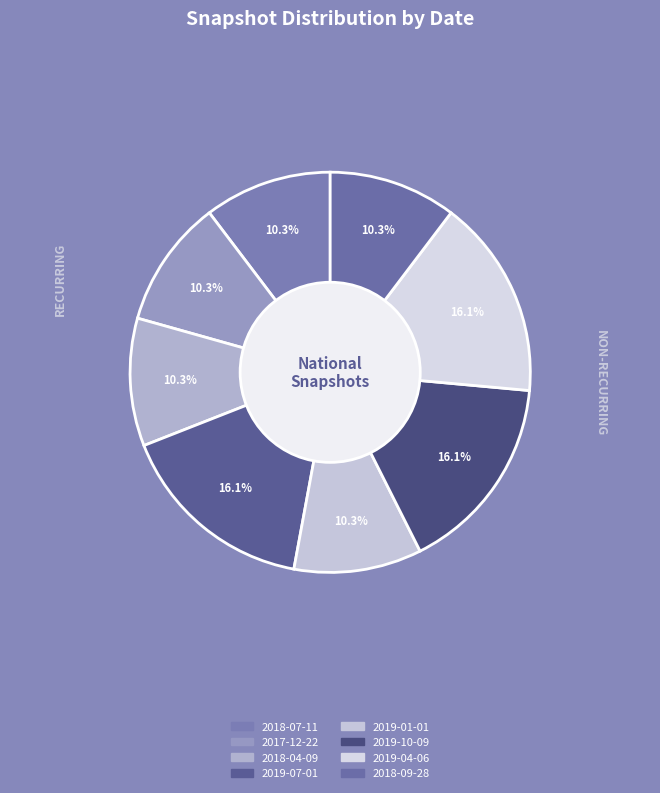

To the nearest percent, what is the combined percentage of 2018-09-28 and 2018-07-11?

21%